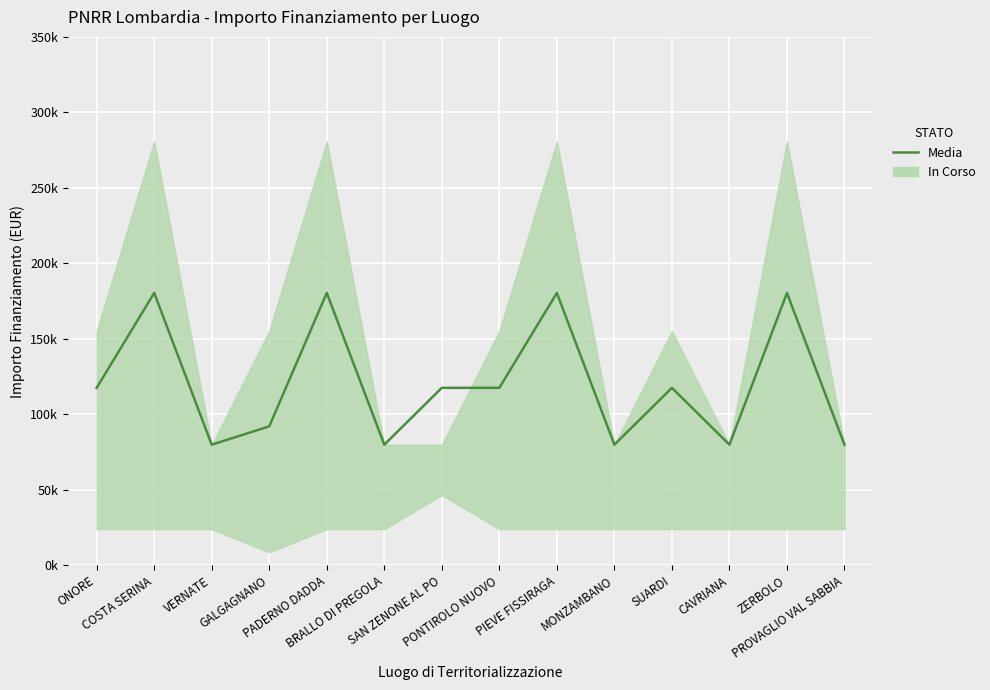

What is the sum of all values?

1683698